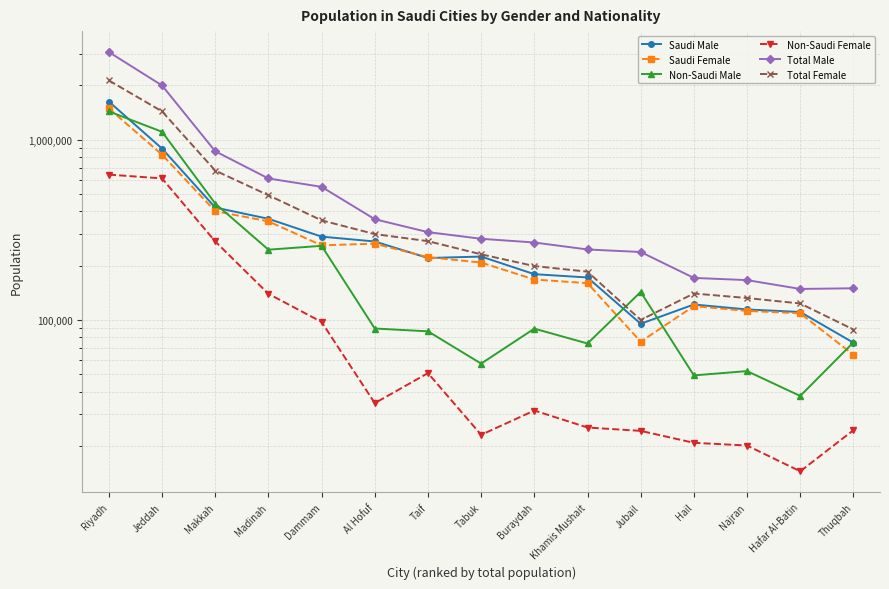

Where is the first local minimum for Saudi Male?

Taif